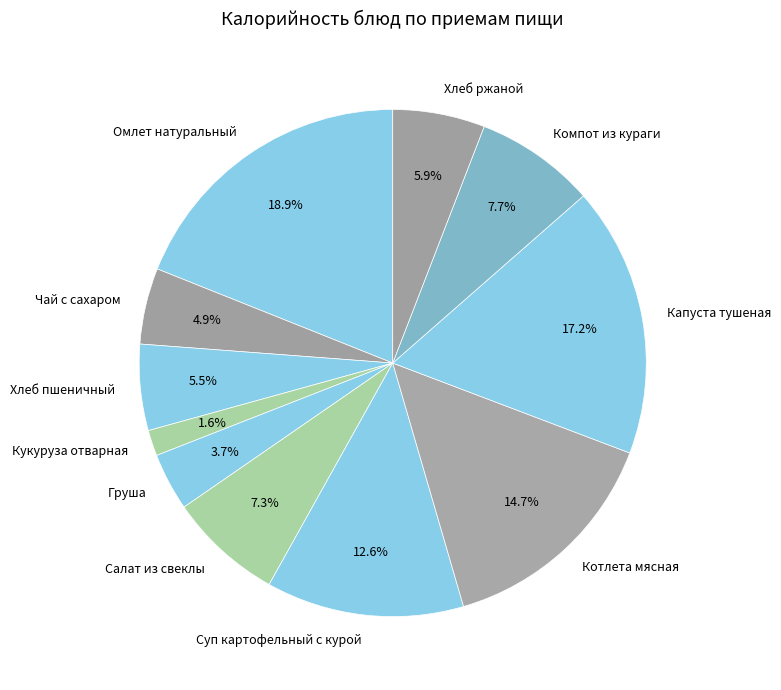

Count the number of slices in the pie.

11